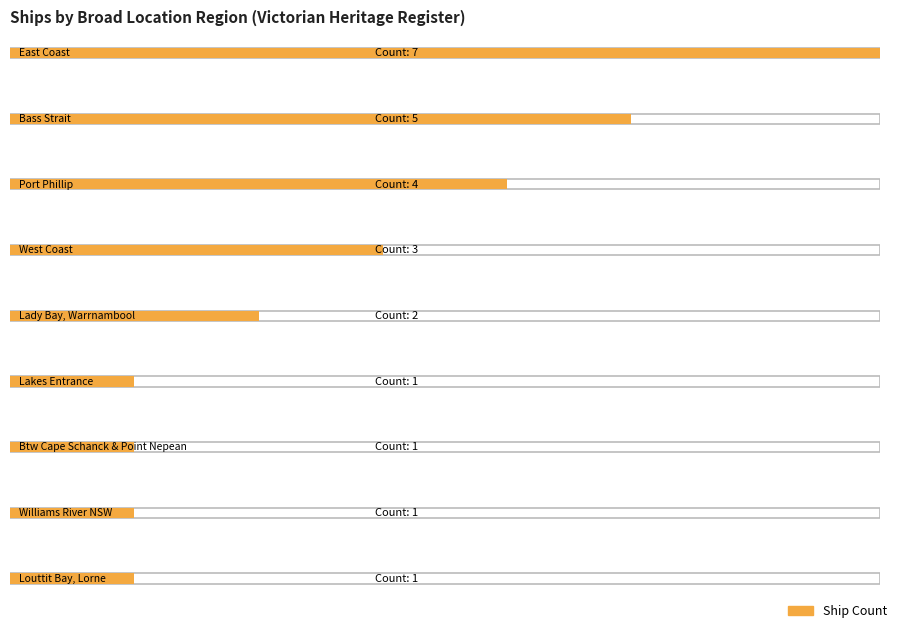

What position from the right is Bass Strait?

8